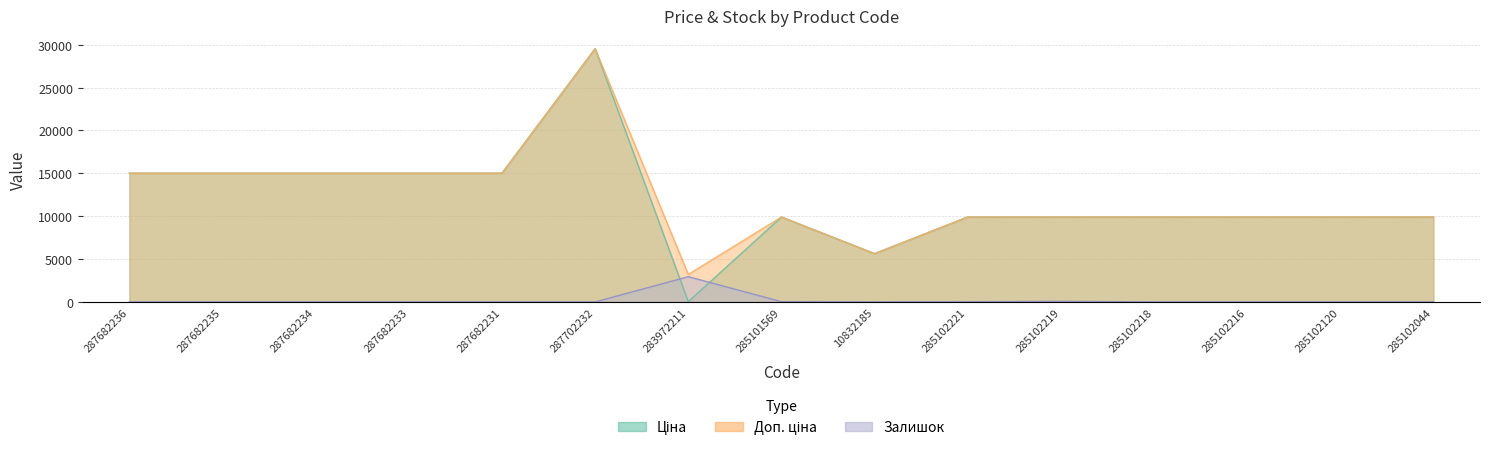

What is the approximate value of Залишок at 285102219?

68.9